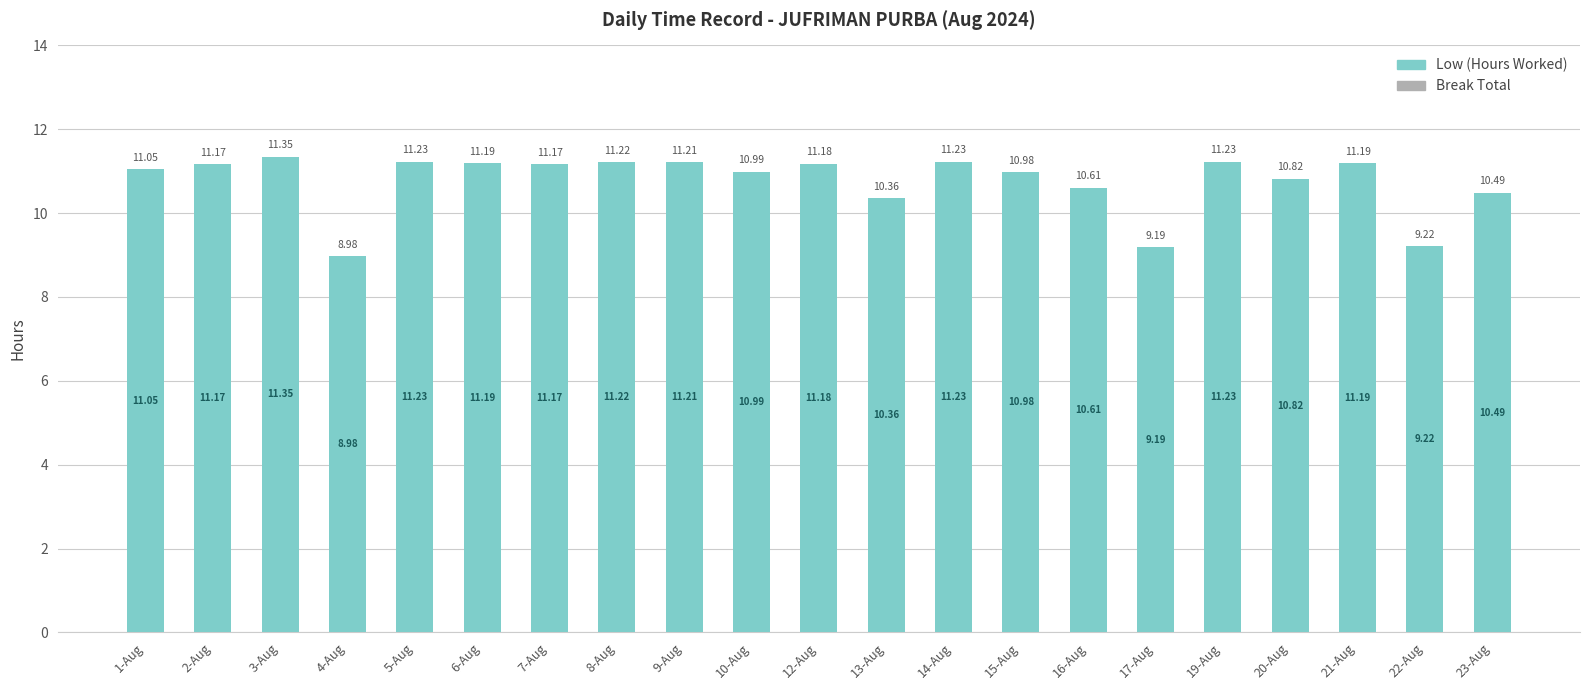

Approximately how many times larger is the value at 16-Aug compared to 7-Aug?

0.9